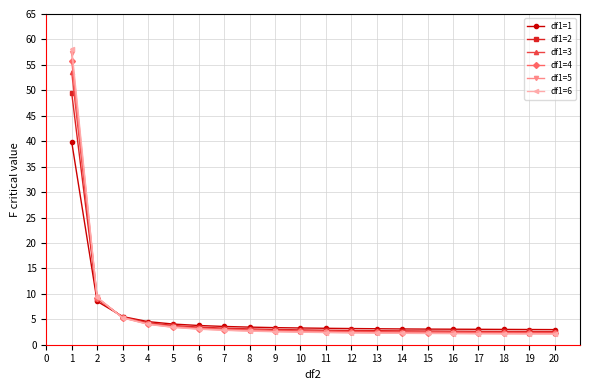

The value of df1=5 at 7 is 2.9. True or false?

True